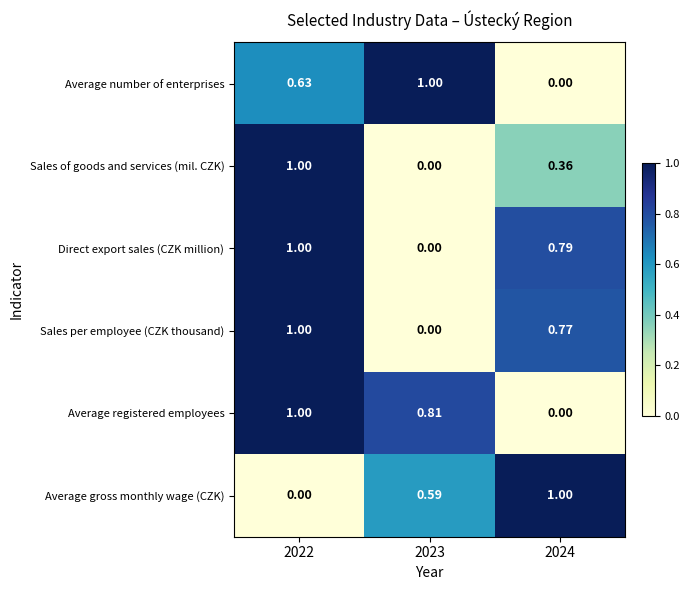

Which series has the largest total across all categories?

Average registered employees